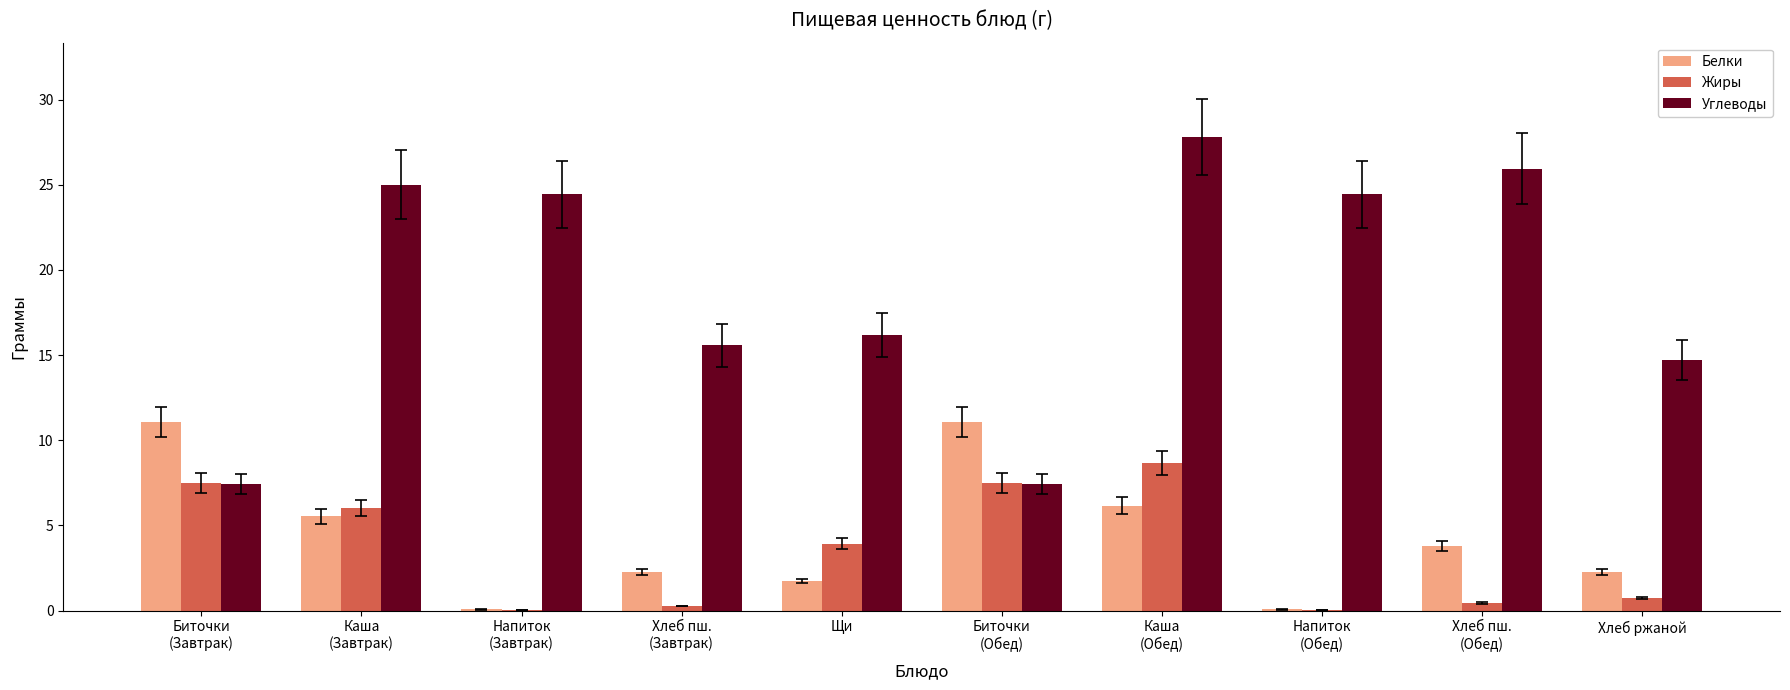

What is the total value across all series at Хлеб пш.
(Обед)?

30.2